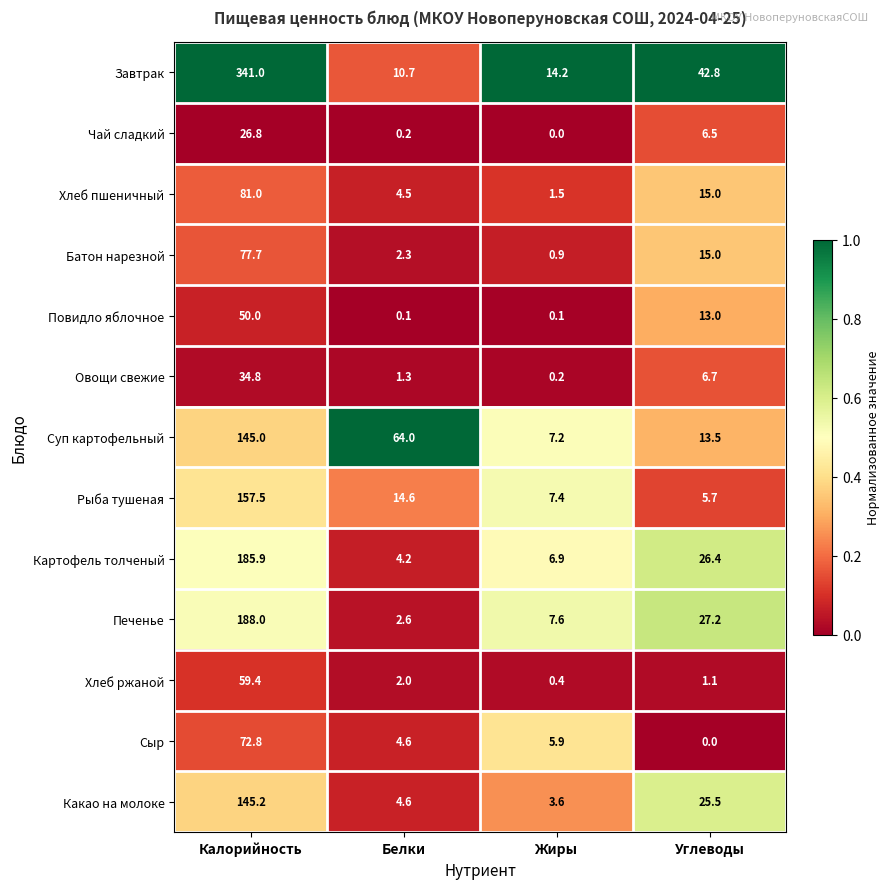

Which series has the largest range (max minus min)?

Завтрак